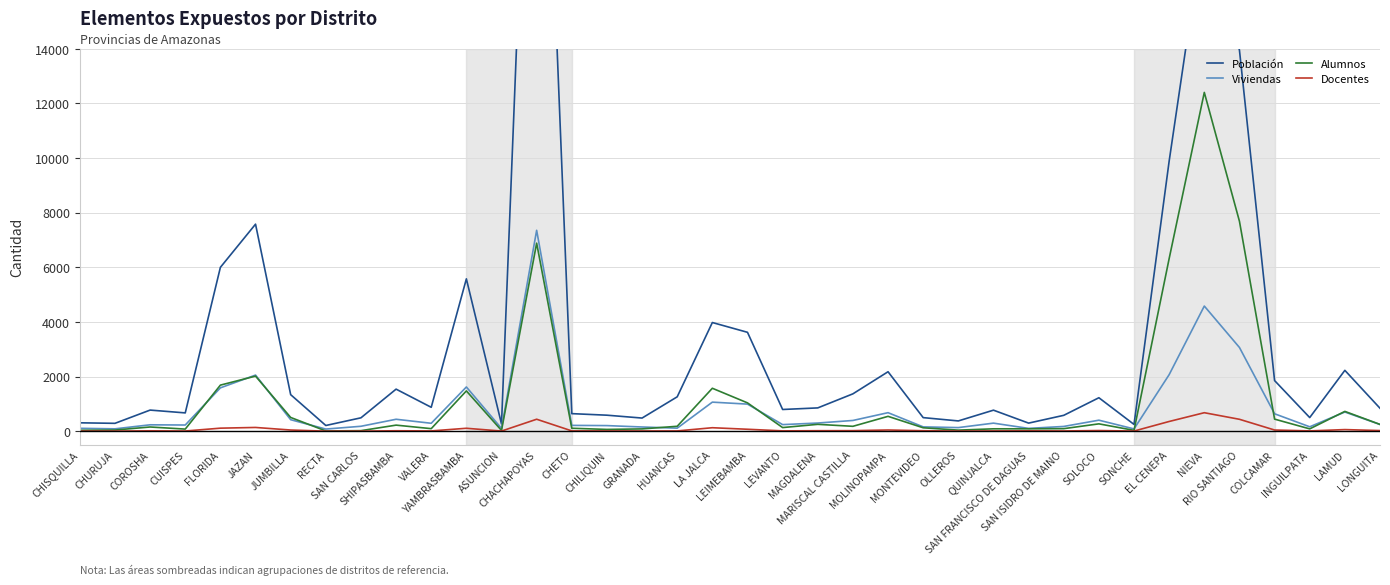

True or false: Población and Viviendas intersect in this chart.

False